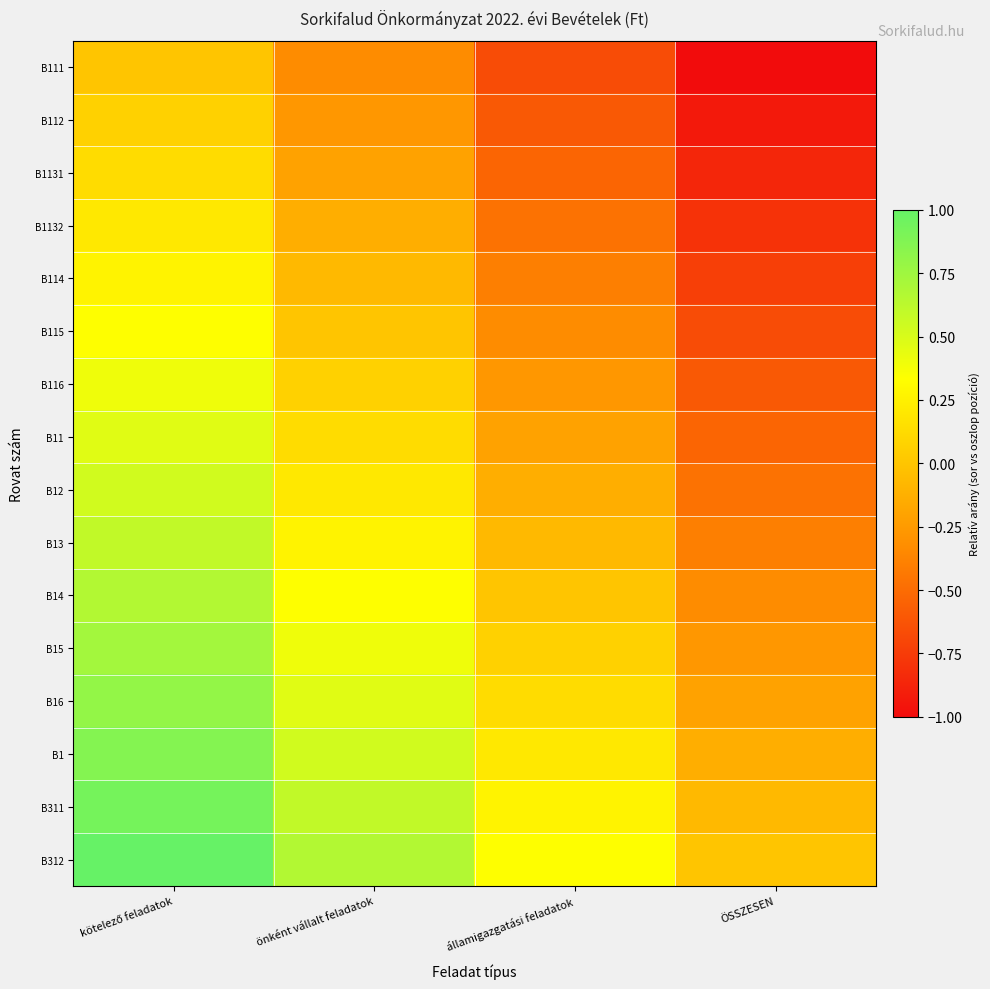

Reading right to left, extract all data points from this chart.

B111: ÖSSZESEN=-1.0	államigazgatási feladatok=-0.7	önként vállalt feladatok=-0.3	kötelező feladatok=0.0
B112: ÖSSZESEN=-0.9	államigazgatási feladatok=-0.6	önként vállalt feladatok=-0.3	kötelező feladatok=0.1
B1131: ÖSSZESEN=-0.9	államigazgatási feladatok=-0.5	önként vállalt feladatok=-0.2	kötelező feladatok=0.1
B1132: ÖSSZESEN=-0.8	államigazgatási feladatok=-0.5	önként vállalt feladatok=-0.1	kötelező feladatok=0.2
B114: ÖSSZESEN=-0.7	államigazgatási feladatok=-0.4	önként vállalt feladatok=-0.1	kötelező feladatok=0.3
B115: ÖSSZESEN=-0.7	államigazgatási feladatok=-0.3	önként vállalt feladatok=0.0	kötelező feladatok=0.3
B116: ÖSSZESEN=-0.6	államigazgatási feladatok=-0.3	önként vállalt feladatok=0.1	kötelező feladatok=0.4
B11: ÖSSZESEN=-0.5	államigazgatási feladatok=-0.2	önként vállalt feladatok=0.1	kötelező feladatok=0.5
B12: ÖSSZESEN=-0.5	államigazgatási feladatok=-0.1	önként vállalt feladatok=0.2	kötelező feladatok=0.5
B13: ÖSSZESEN=-0.4	államigazgatási feladatok=-0.1	önként vállalt feladatok=0.3	kötelező feladatok=0.6
B14: ÖSSZESEN=-0.3	államigazgatási feladatok=0.0	önként vállalt feladatok=0.3	kötelező feladatok=0.7
B15: ÖSSZESEN=-0.3	államigazgatási feladatok=0.1	önként vállalt feladatok=0.4	kötelező feladatok=0.7
B16: ÖSSZESEN=-0.2	államigazgatási feladatok=0.1	önként vállalt feladatok=0.5	kötelező feladatok=0.8
B1: ÖSSZESEN=-0.1	államigazgatási feladatok=0.2	önként vállalt feladatok=0.5	kötelező feladatok=0.9
B311: ÖSSZESEN=-0.1	államigazgatási feladatok=0.3	önként vállalt feladatok=0.6	kötelező feladatok=0.9
B312: ÖSSZESEN=0.0	államigazgatási feladatok=0.3	önként vállalt feladatok=0.7	kötelező feladatok=1.0